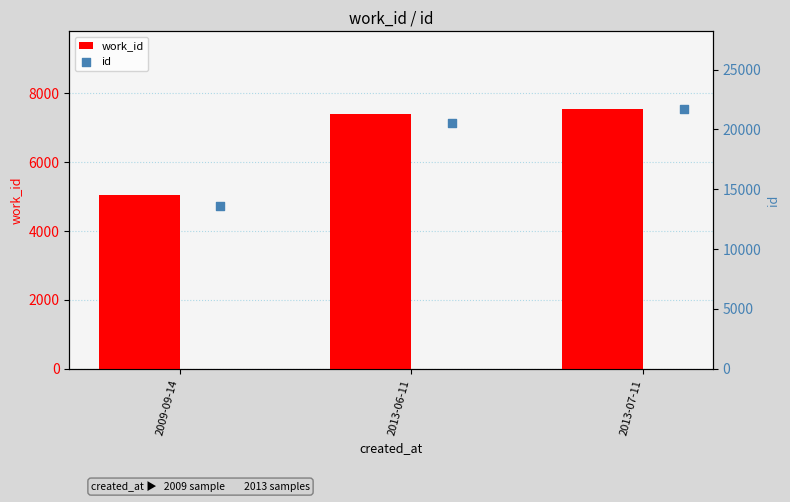

At which category is the sum across all series the highest?

2013-07-11